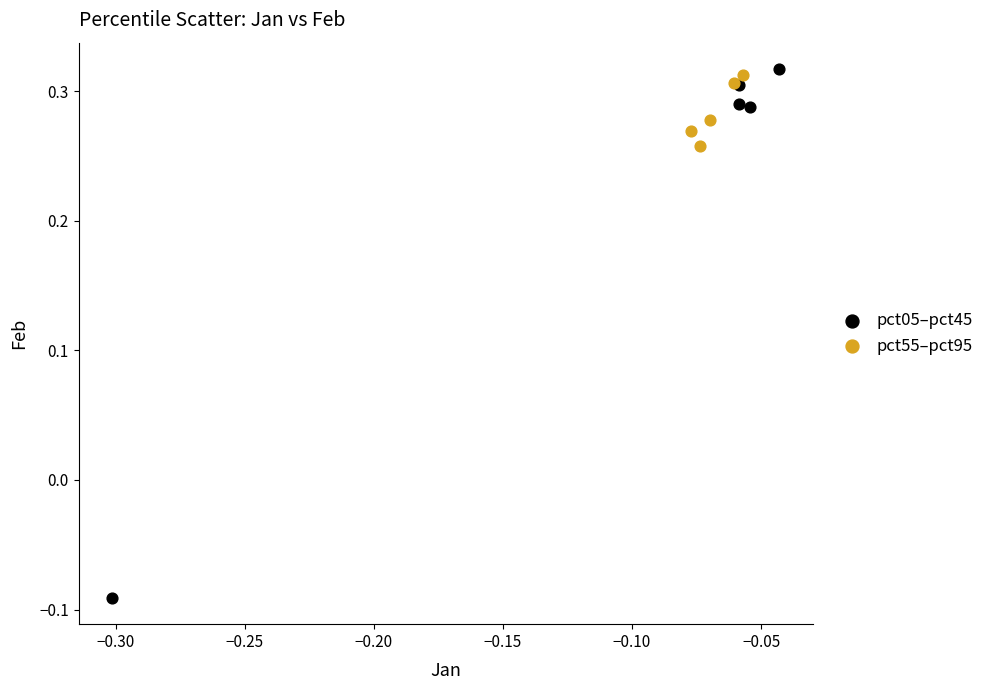

Which series reaches the minimum Y coordinate?

pct05–pct45